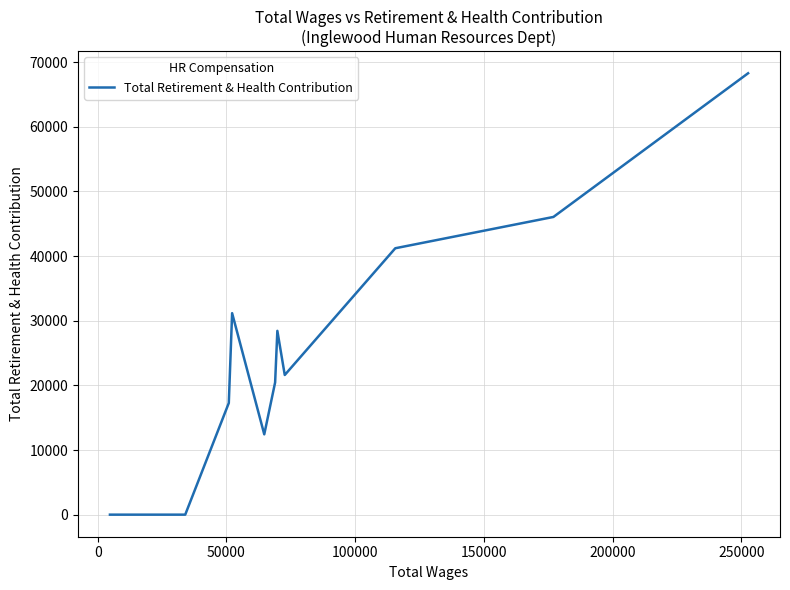

How many values exceed 21609?

5